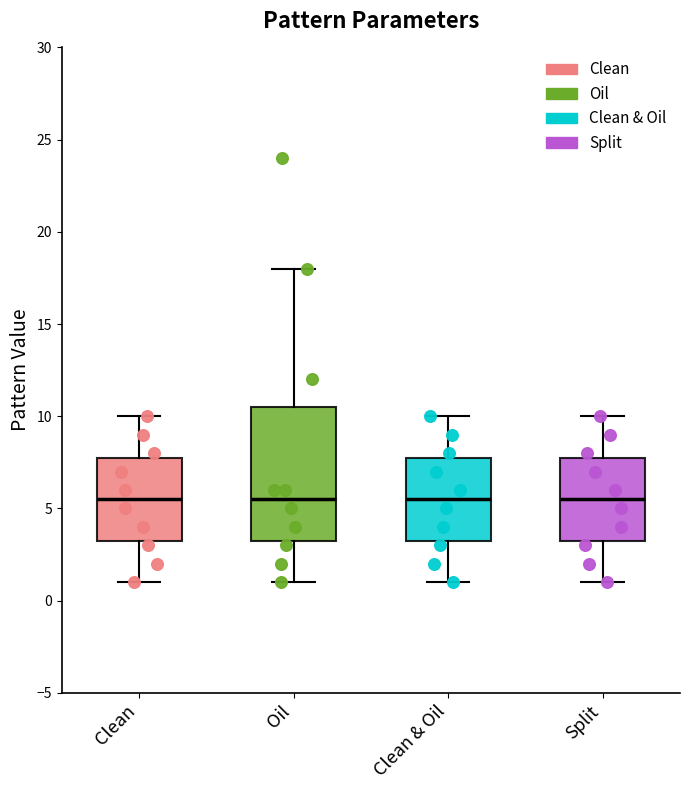

Comparing the boxes themselves (not the whiskers), which one is the tallest?

Oil